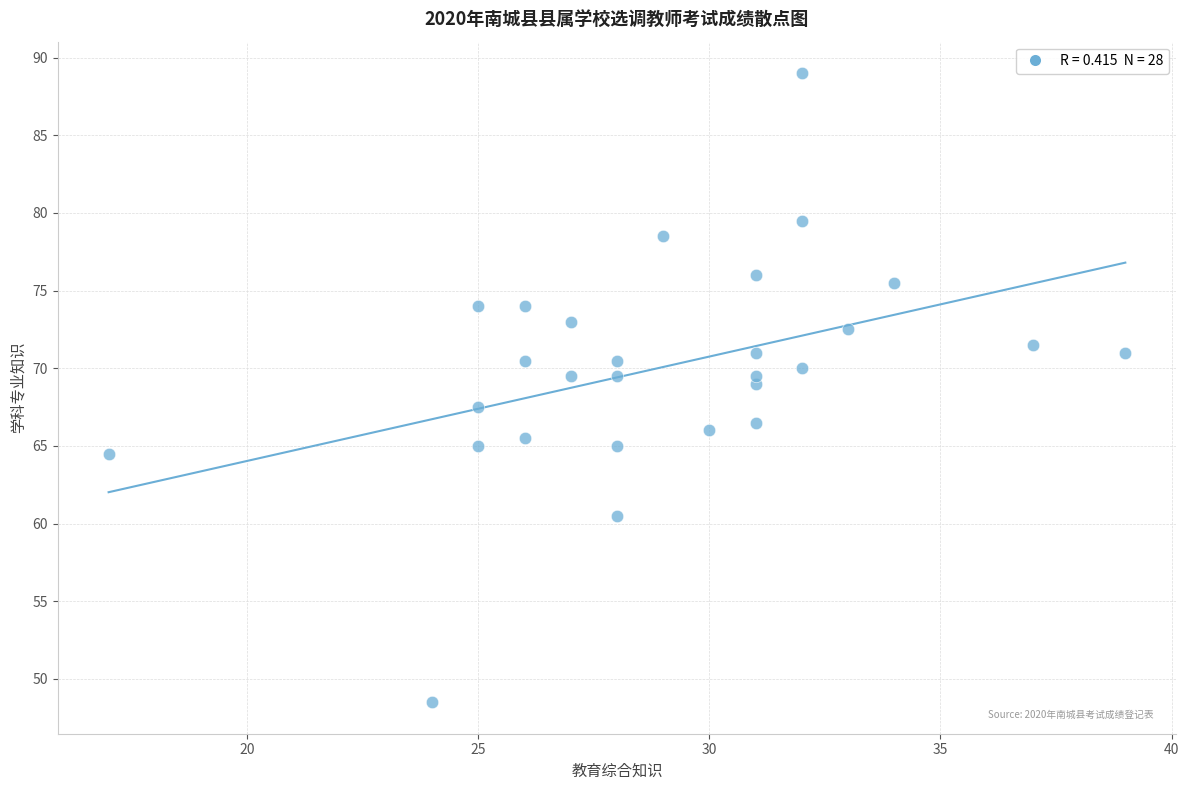

What is the range of Y values (max minus min)?

40.5